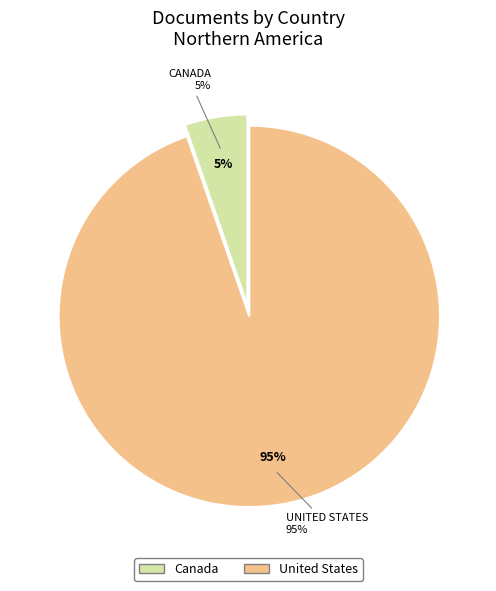

Which slice is the smallest?

Canada